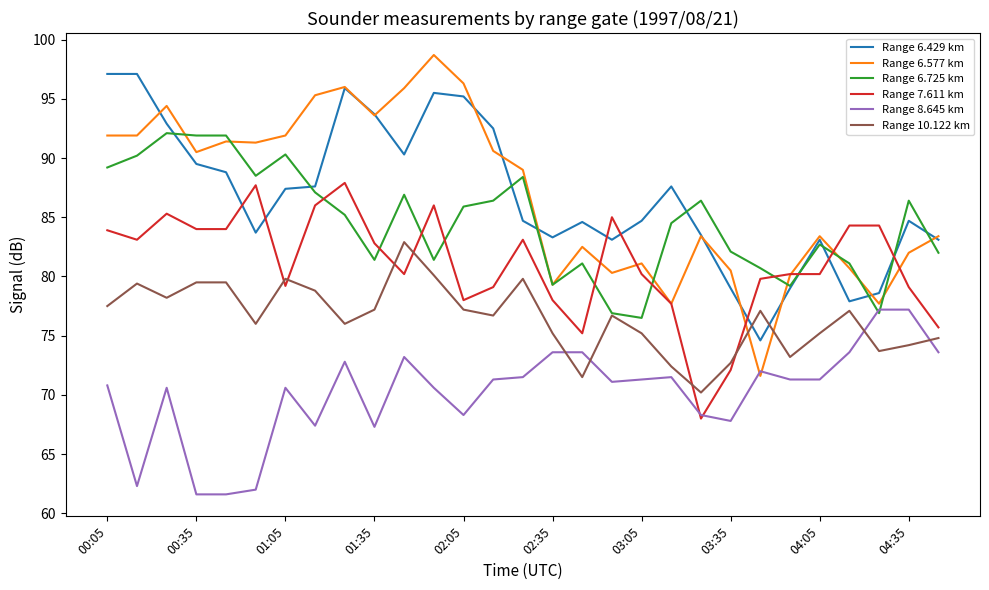

What is the smallest value displayed?

61.6